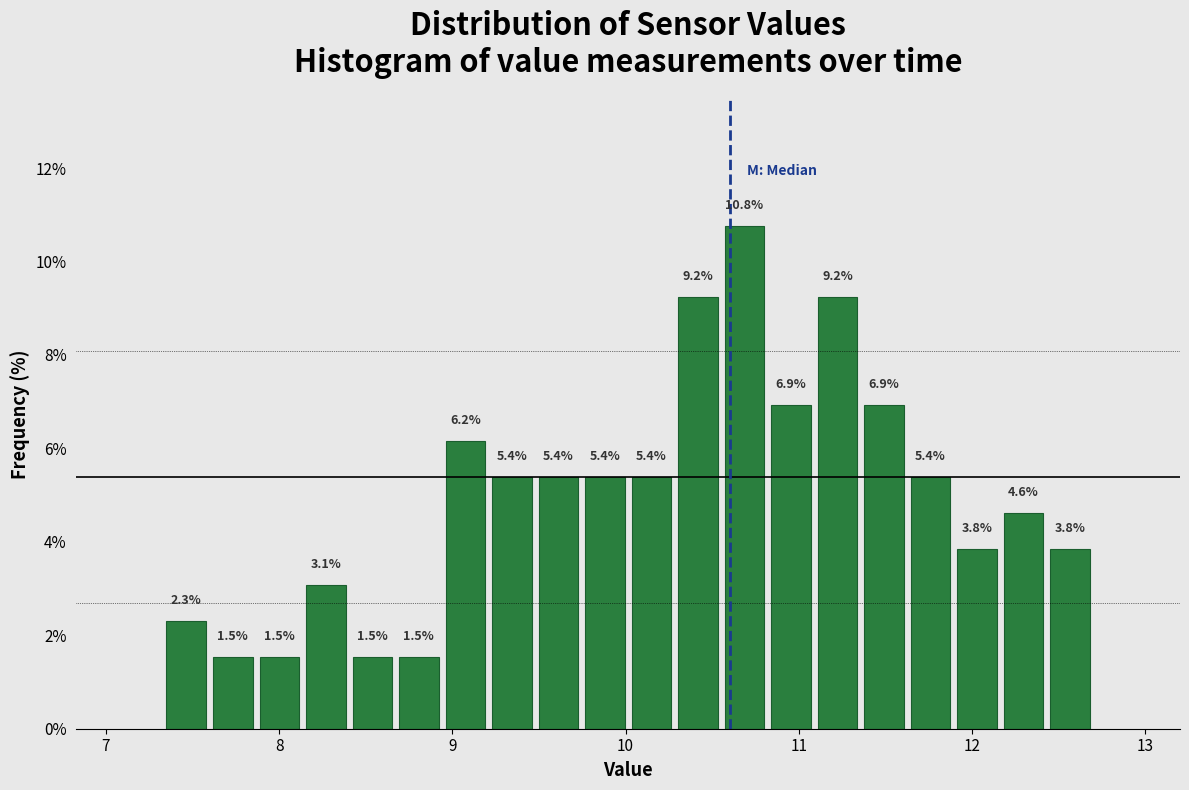

Read against the x-axis, roughly where is the centre of the tallest bar?

10.7